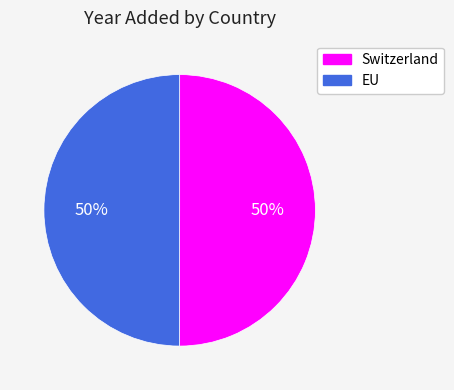

What is the ratio of the value at EU to the value at Switzerland?

1.0